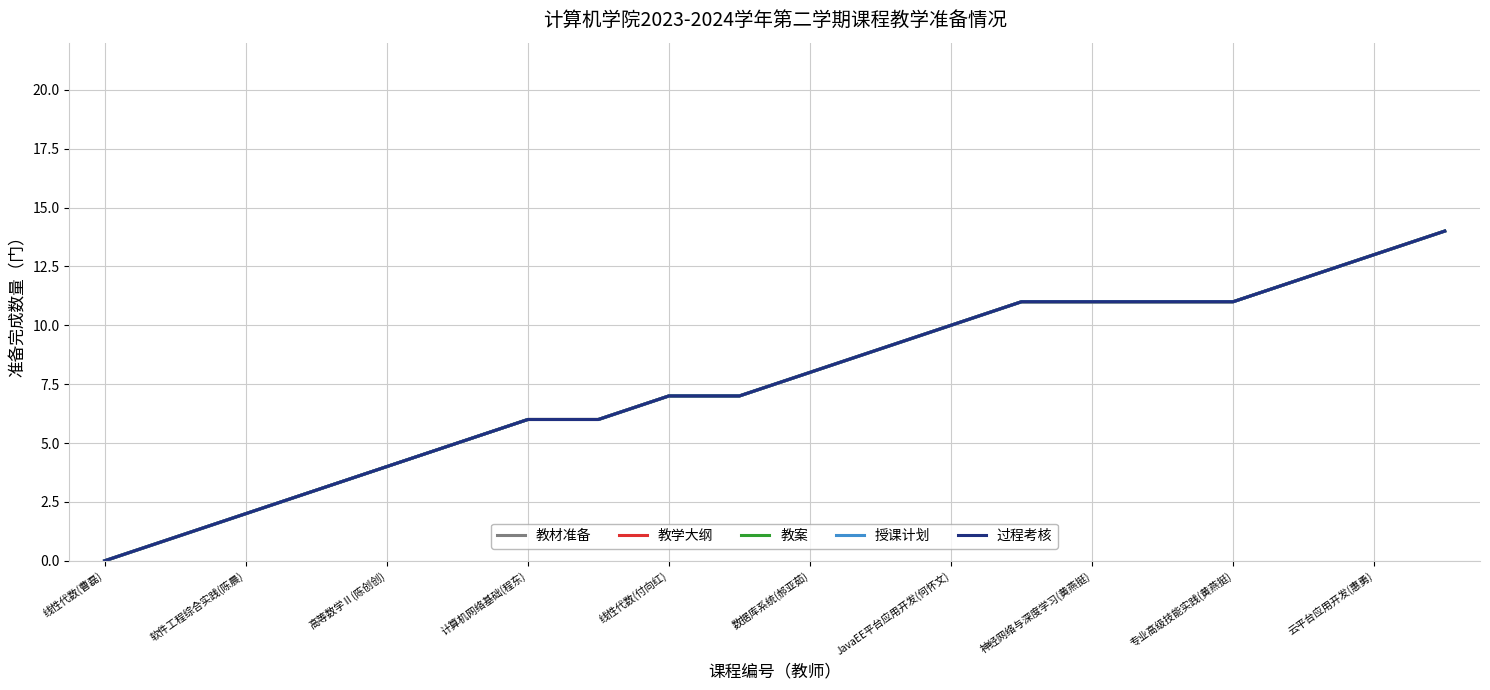

Does the chart have visible grid lines?

Yes